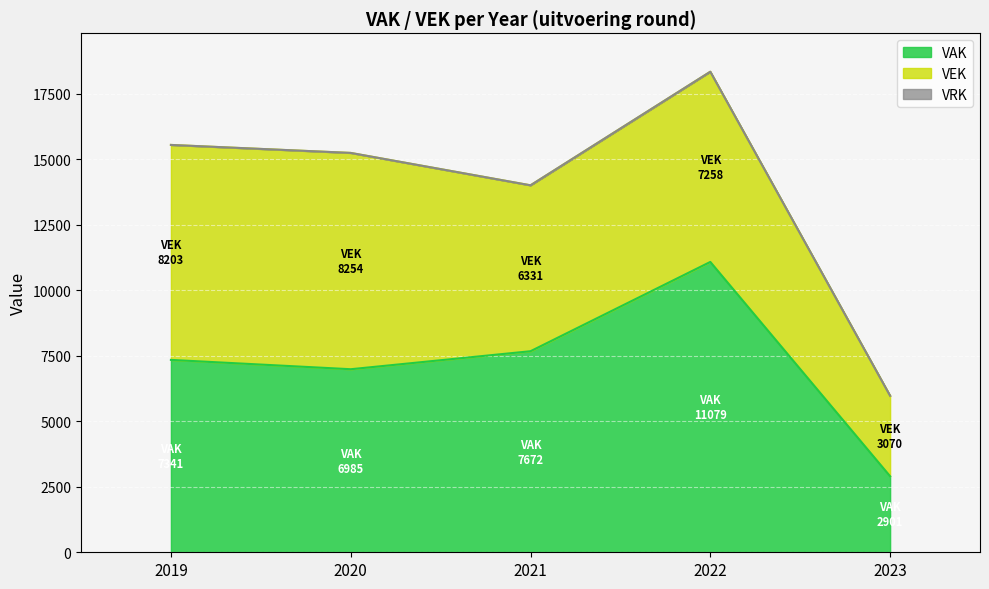

At which label does VRK reach its minimum?

2019